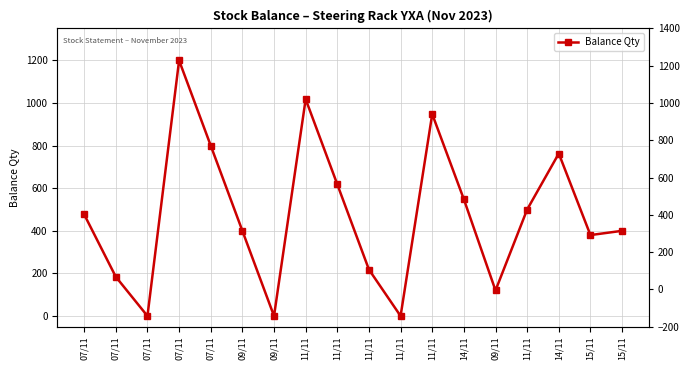

What is the difference between the maximum and second lowest values?

1200